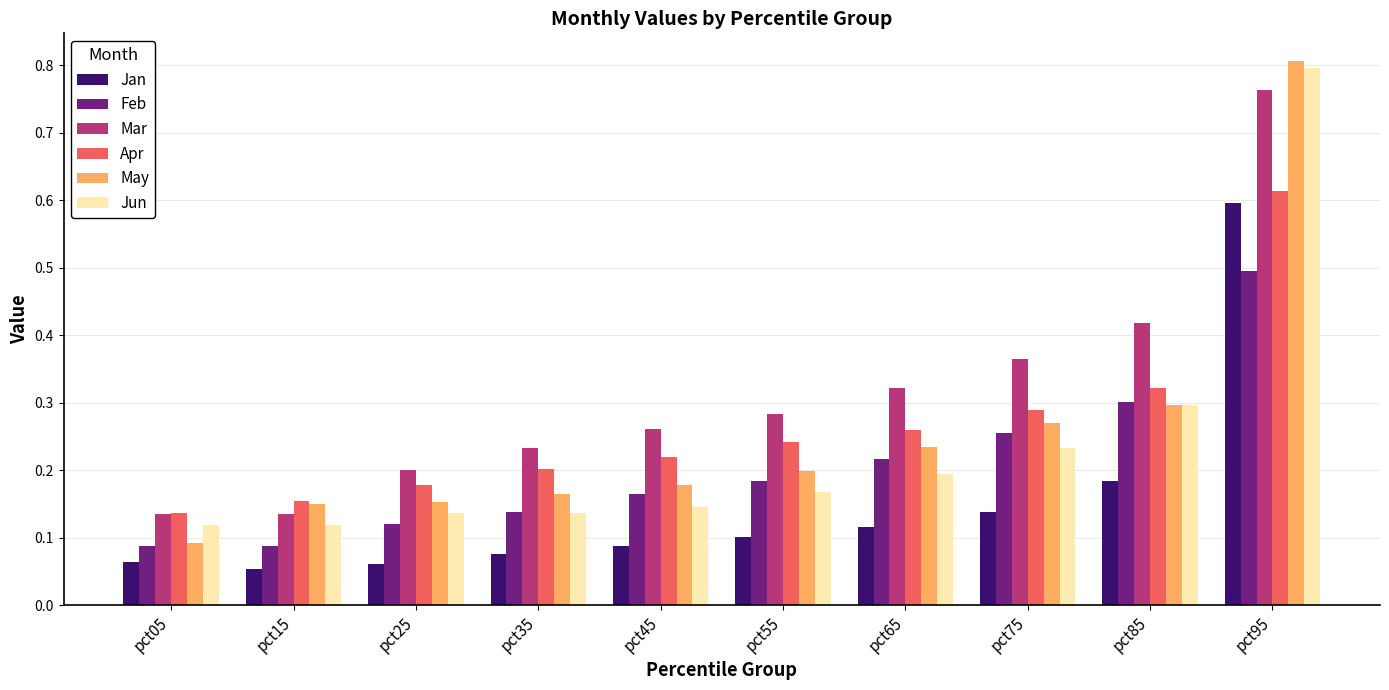

Is the value of Jun at pct45 greater than the value of Mar at pct85?

No